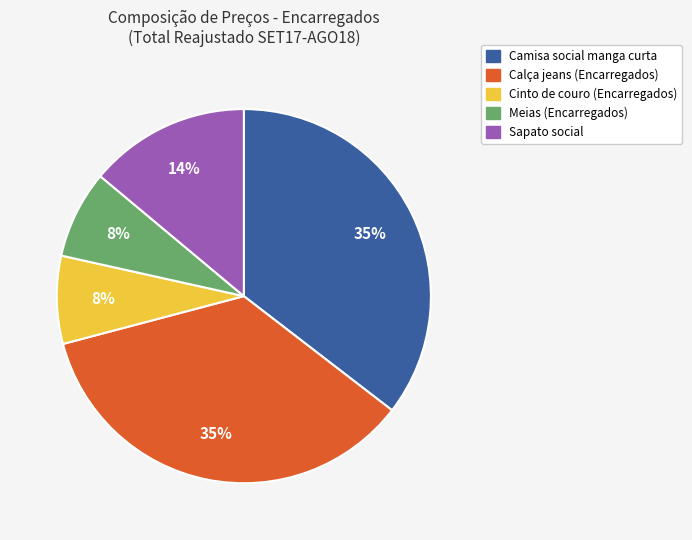

Count the number of slices in the pie.

5